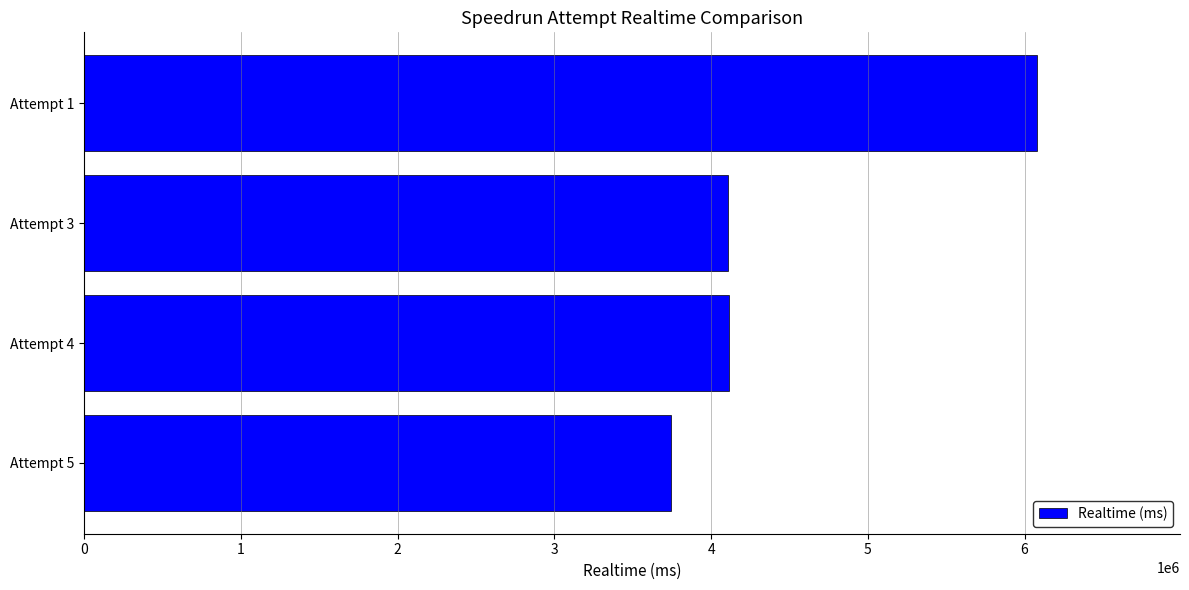

Does the chart contain stacked bars?

No